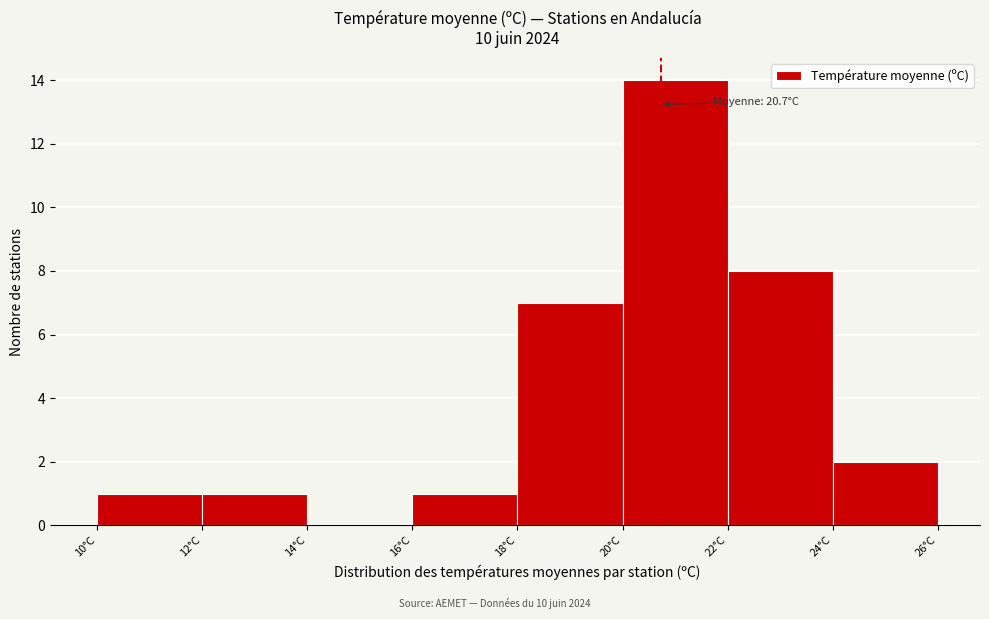

Over which range of the x-axis is the bar tallest?

20 to 22